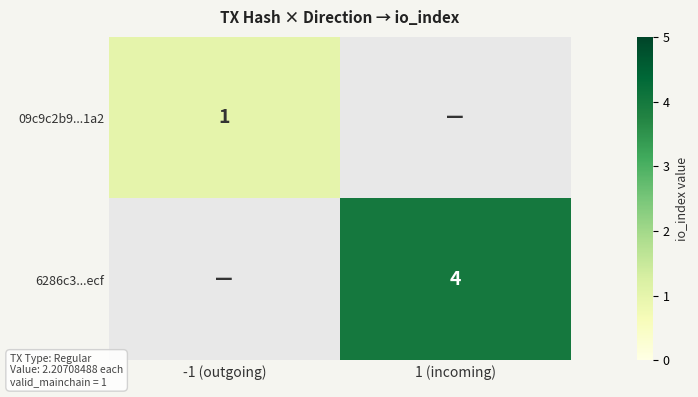

The value of 09c9c2b9...1a2 at -1 (outgoing) is 1. True or false?

True